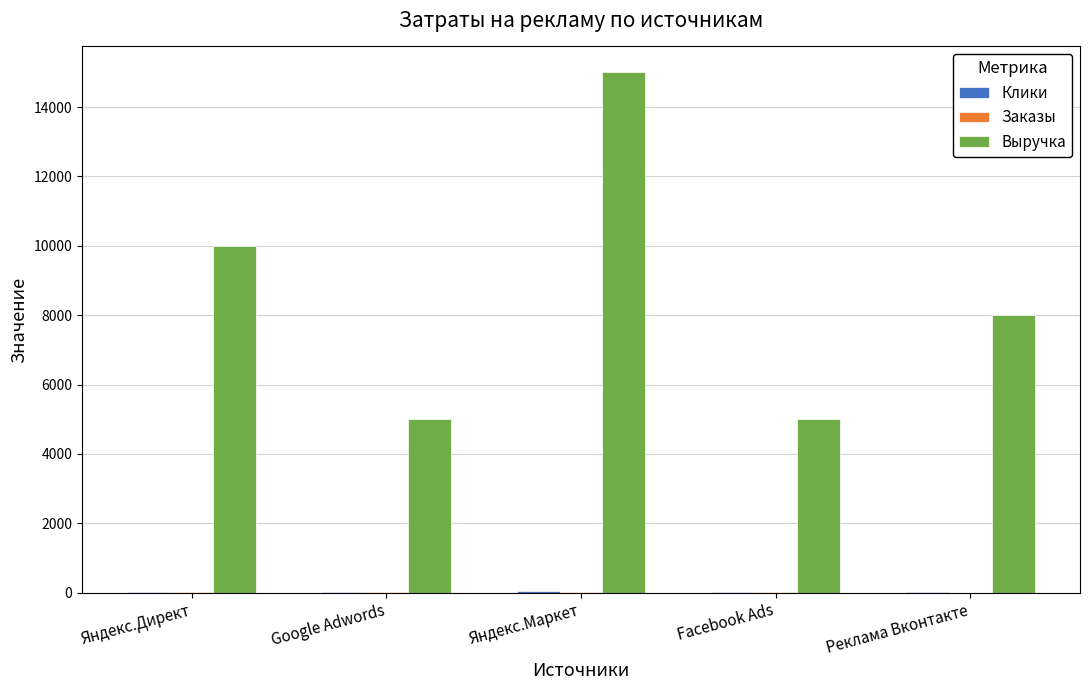

Between Google Adwords and Реклама Вконтакте, which series saw the biggest shift?

Выручка